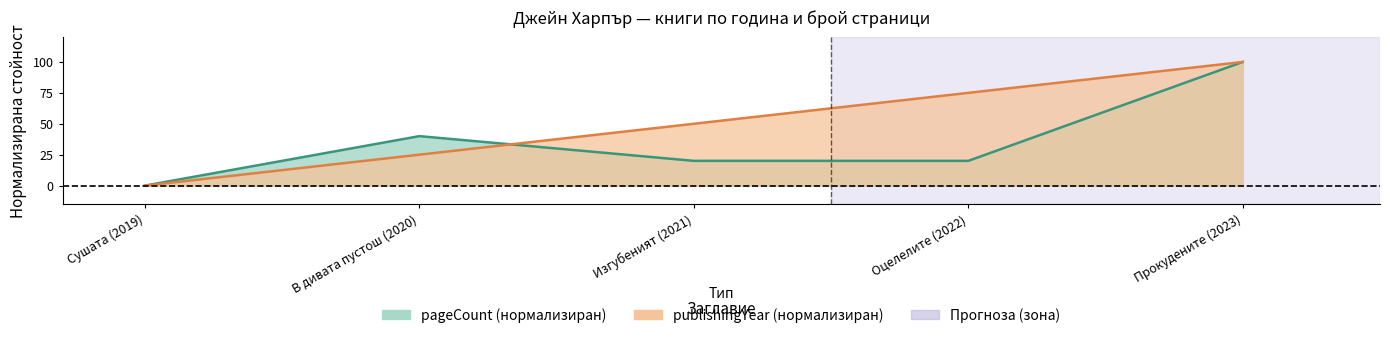

Between which two adjacent categories do pageCount and publishingYear first intersect?

В дивата пустош (2020) and Изгубеният (2021)